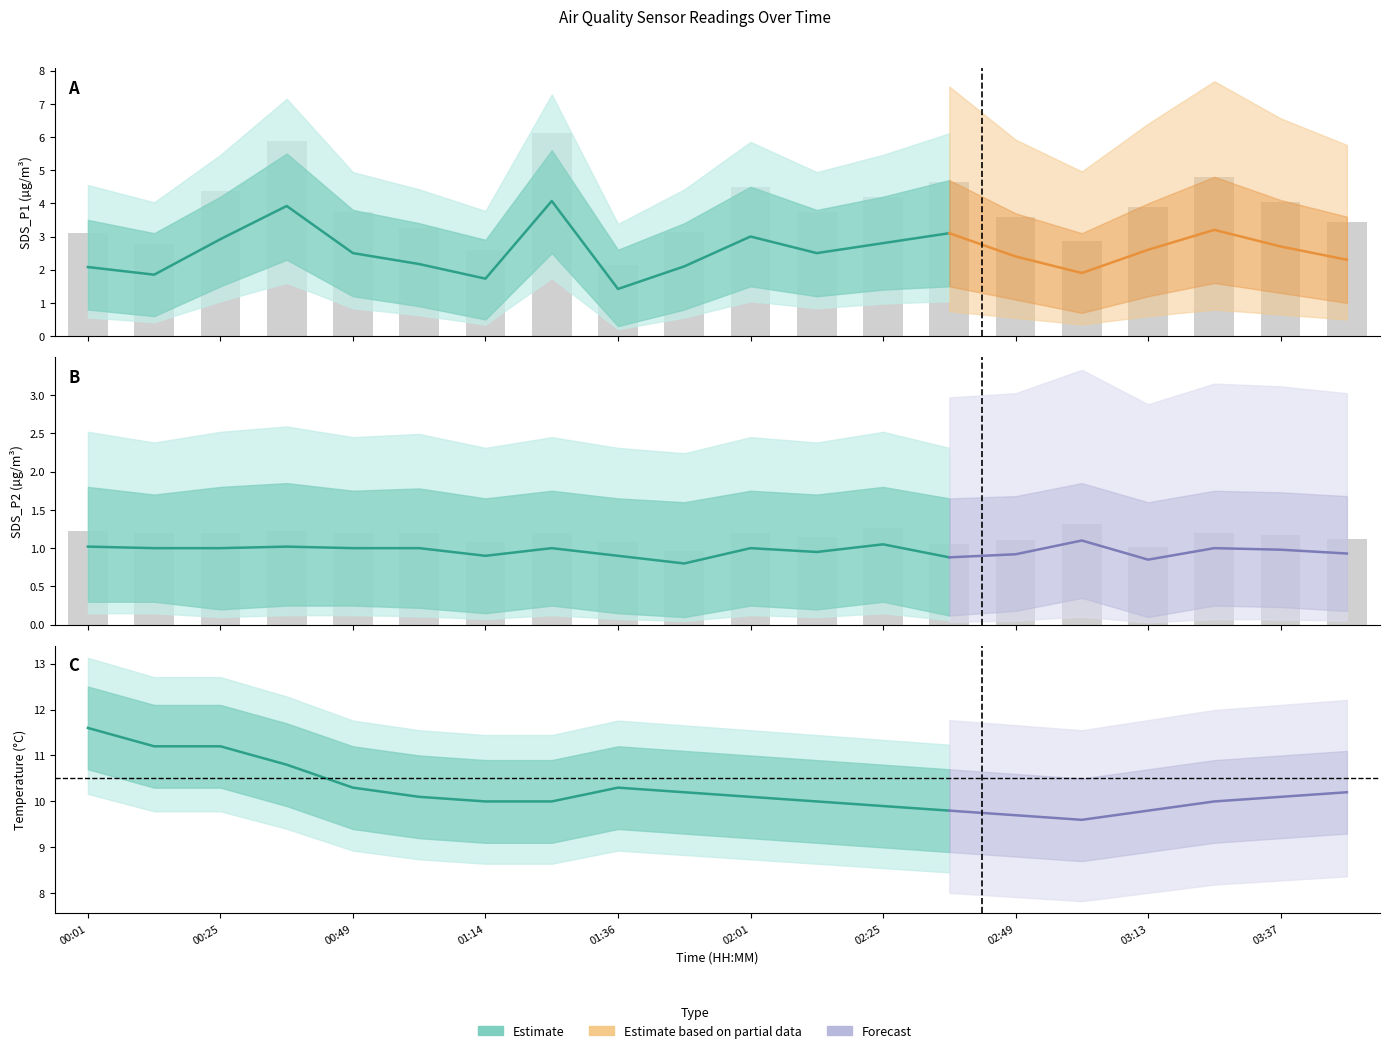

What position from the right is 00:13?

19